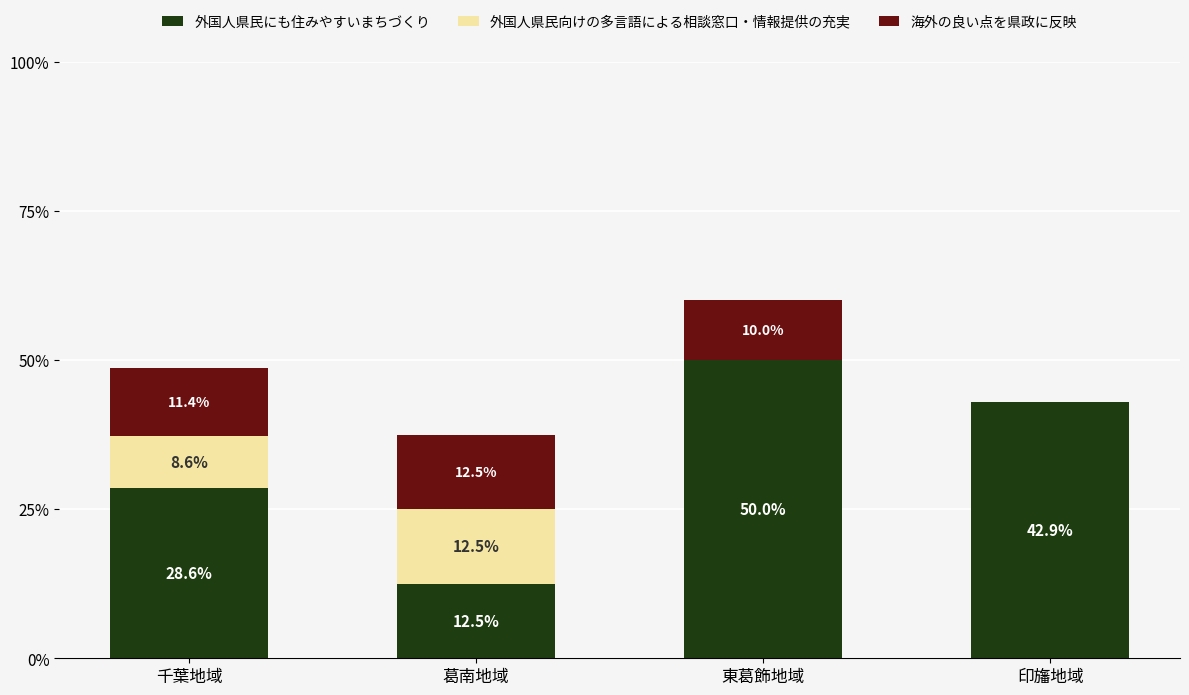

What is the maximum value for 外国人県民にも住みやすいまちづくり?

50.0